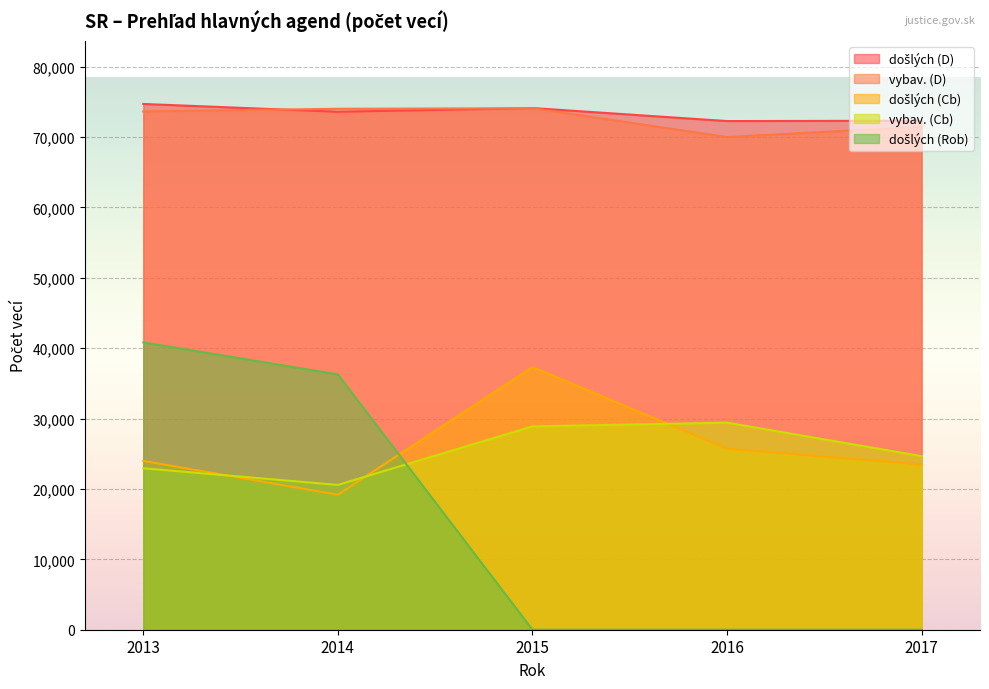

True or false: došlých (Cb) and vybav. (D) cross at least once.

False